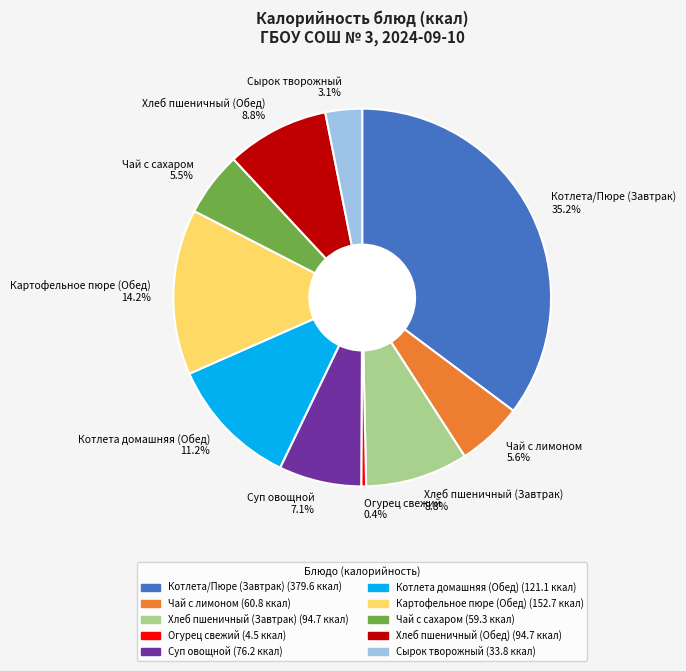

Is it true that Котлета домашняя (Обед) is 11% of the pie?

True